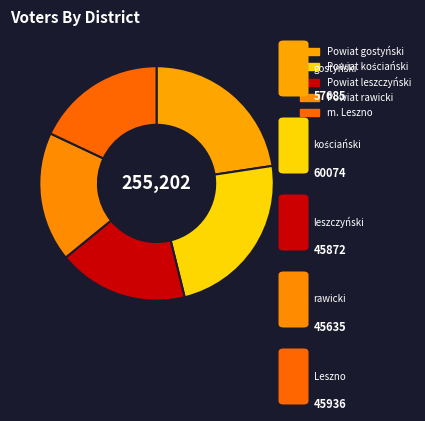

How many segments does this pie chart have?

5